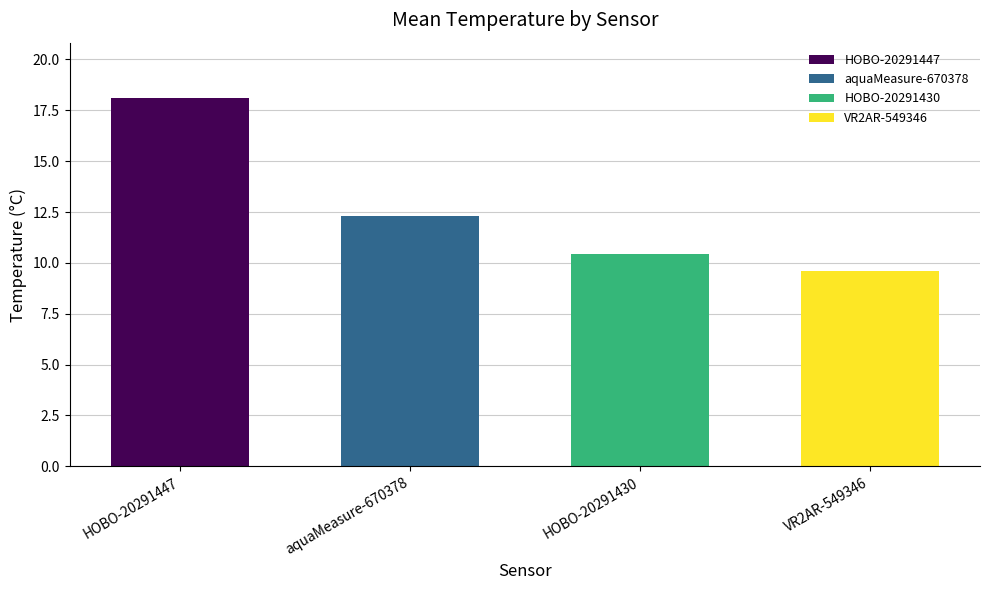

What is the difference between the second highest and minimum values?

2.7